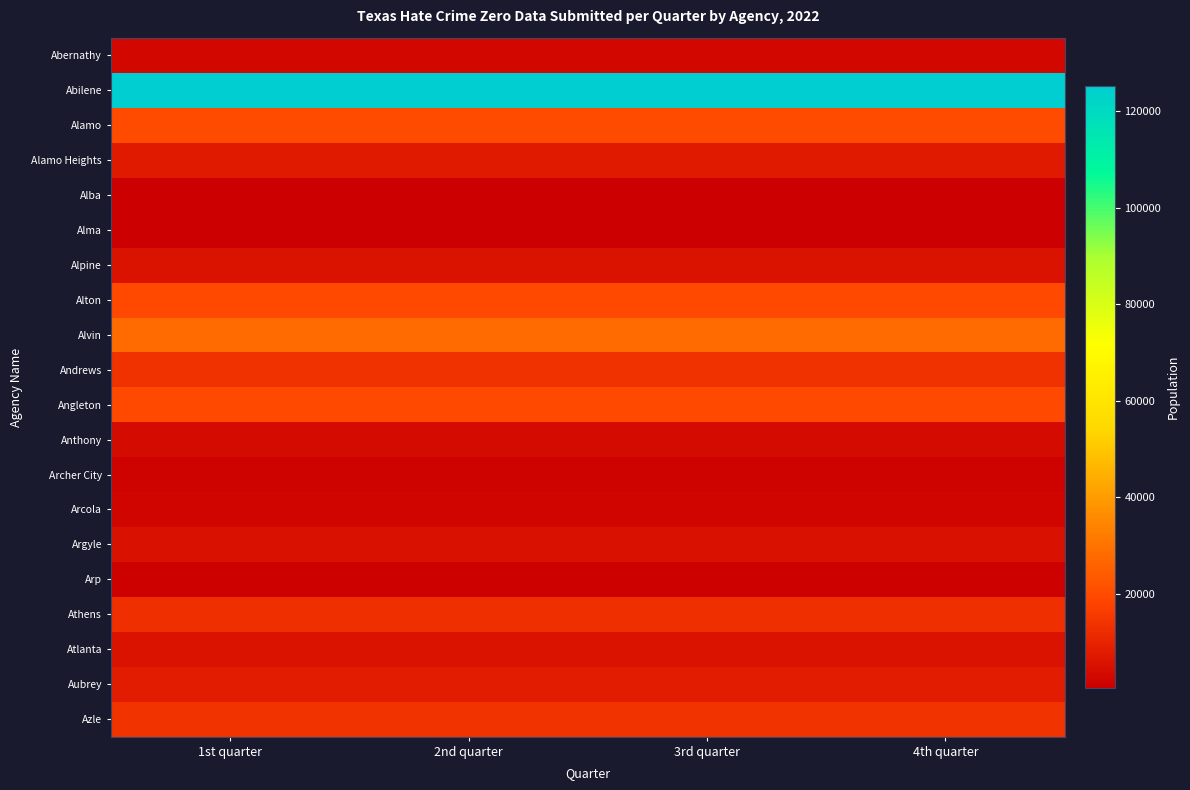

Which series changed the most between 1st quarter and 2nd quarter?

Abernathy